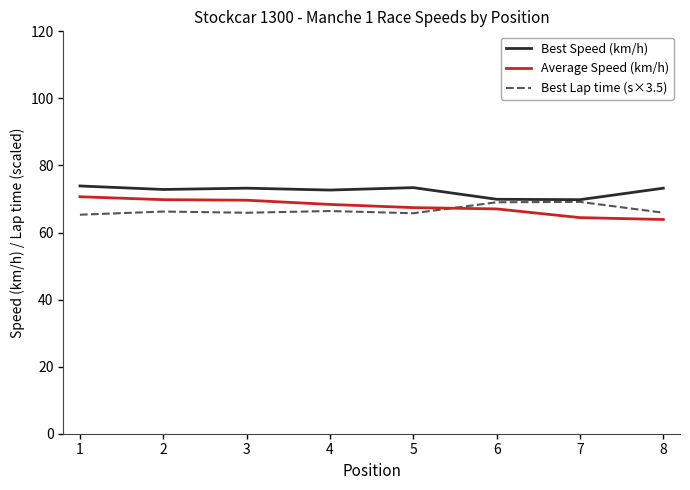

What is the difference between the maximum and minimum values in the Best Lap time (s×3.5) series?

3.8